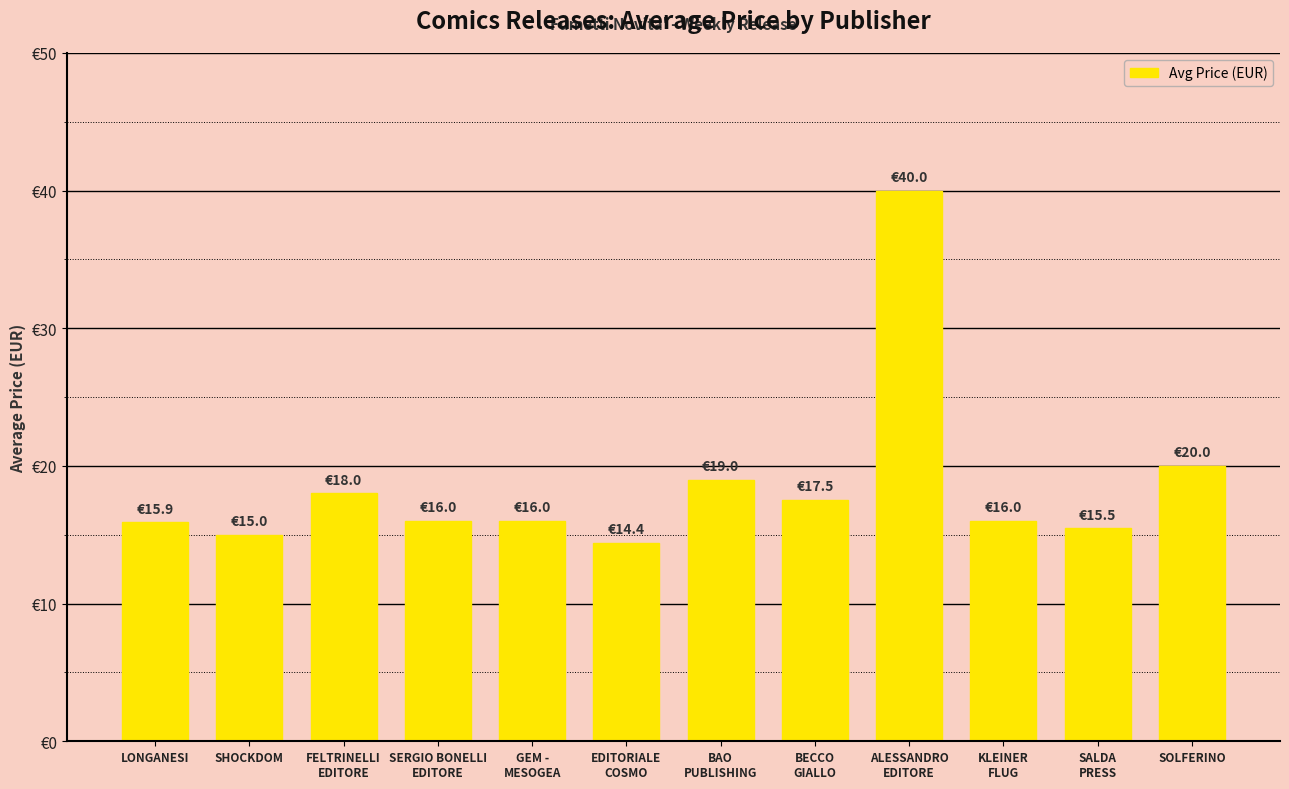

What is the smallest value displayed?

14.4